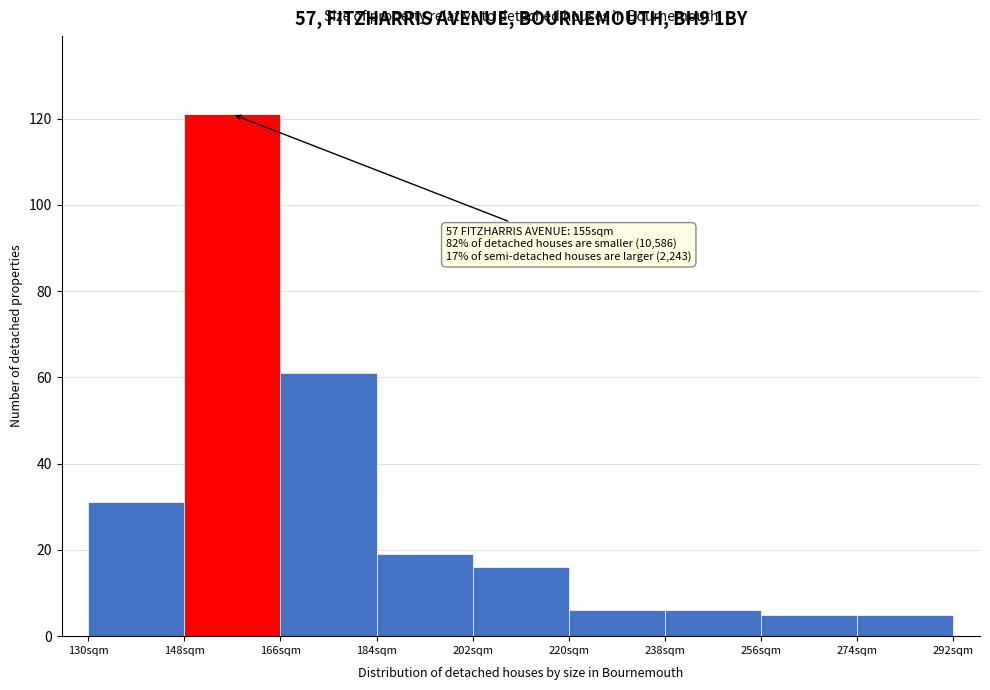

Which range on the x-axis has the tallest bar?

148 to 166